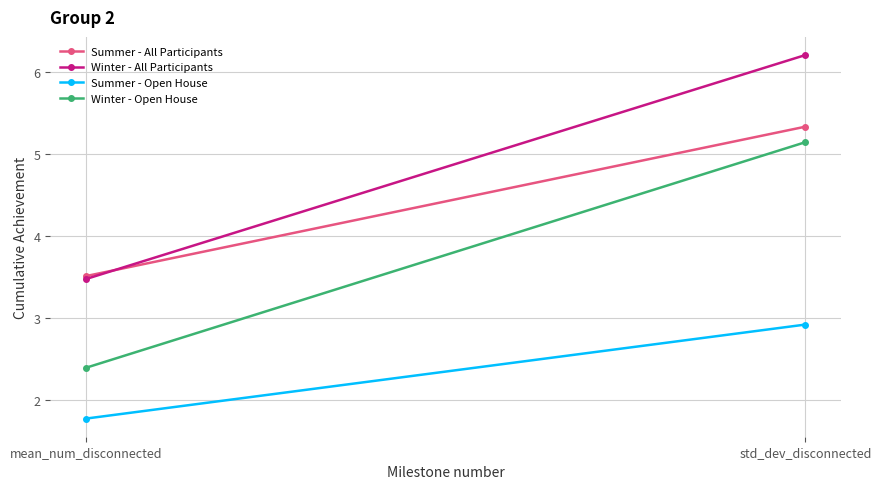

What is the average value of the Summer - All Participants series?

4.4